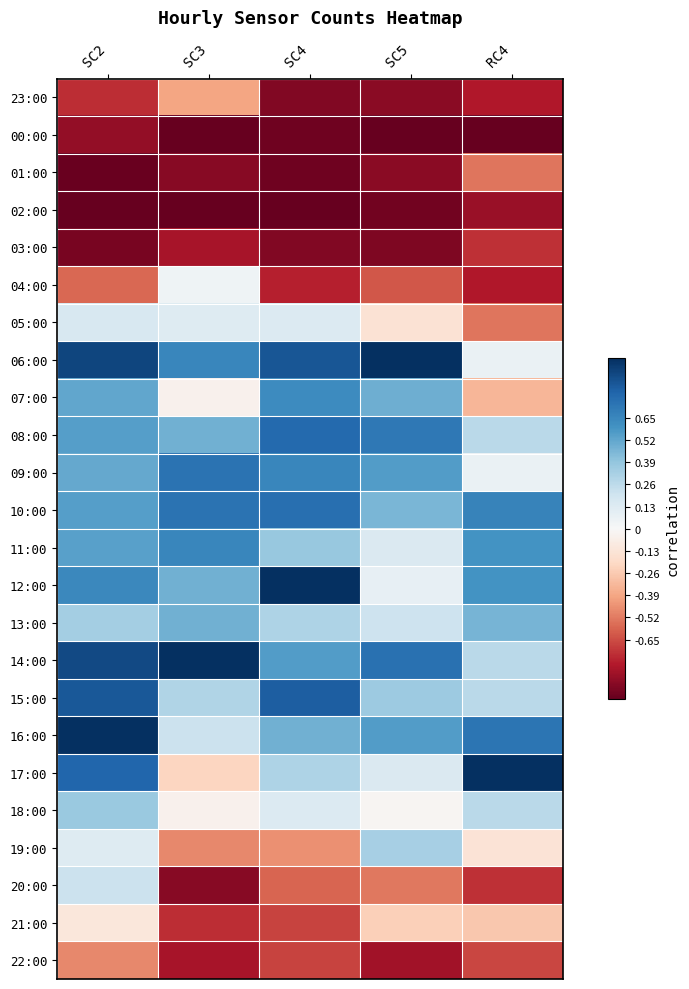

At SC5, list the series in order from largest to smallest.

06:00, 14:00, 08:00, 09:00, 16:00, 07:00, 10:00, 15:00, 19:00, 13:00, 11:00, 17:00, 12:00, 18:00, 05:00, 21:00, 20:00, 04:00, 22:00, 23:00, 01:00, 03:00, 02:00, 00:00